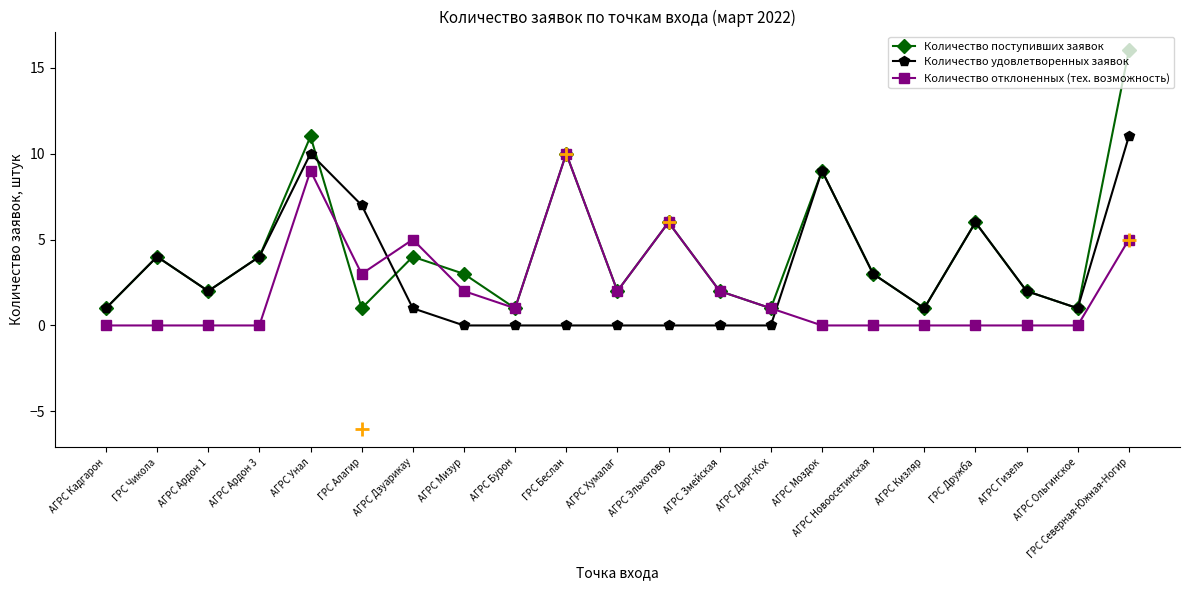

What is the average value of the Количество отклоненных (тех. возможность) series?

2